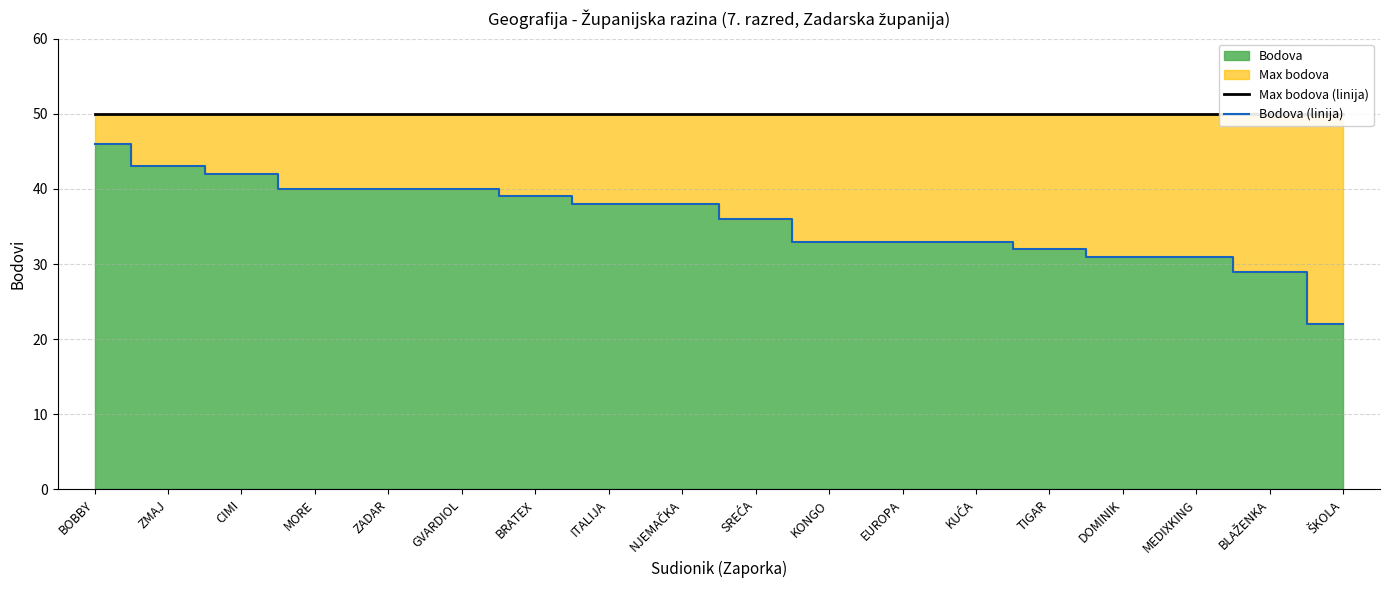

What is the difference between the maximum and minimum values in the Bodova (linija) series?

24